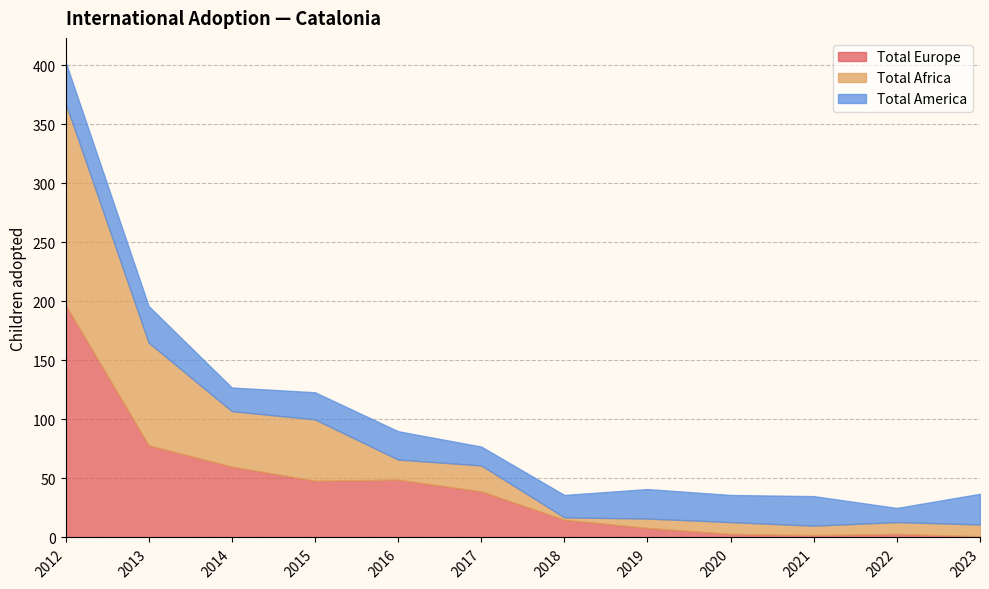

Reading right to left, extract all data points from this chart.

Total Europe: 1	3	2	3	8	15	39	49	48	60	78	197
Total Africa: 10	10	8	10	8	2	22	17	52	47	87	171
Total America: 26	12	25	23	25	19	16	24	23	20	31	35